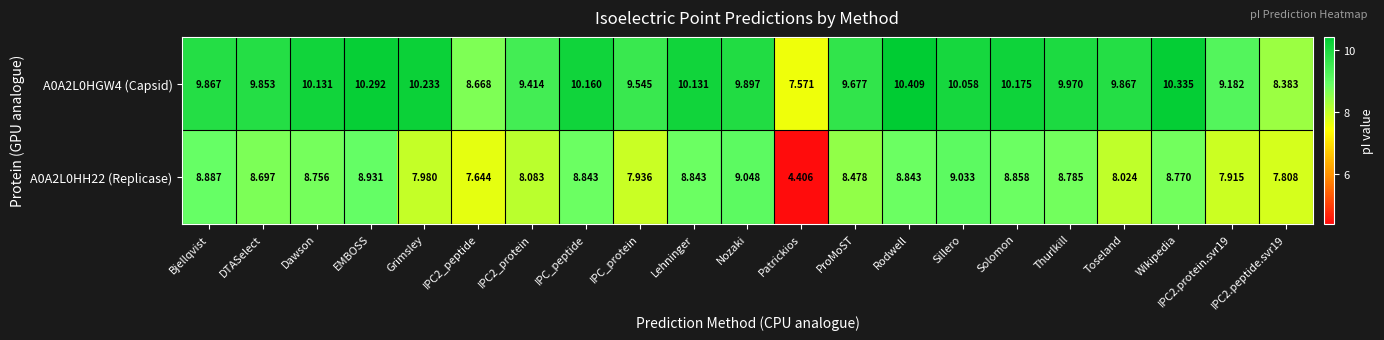

Rank the series by their maximum value, from lowest to highest.

A0A2L0HH22 (Replicase), A0A2L0HGW4 (Capsid)